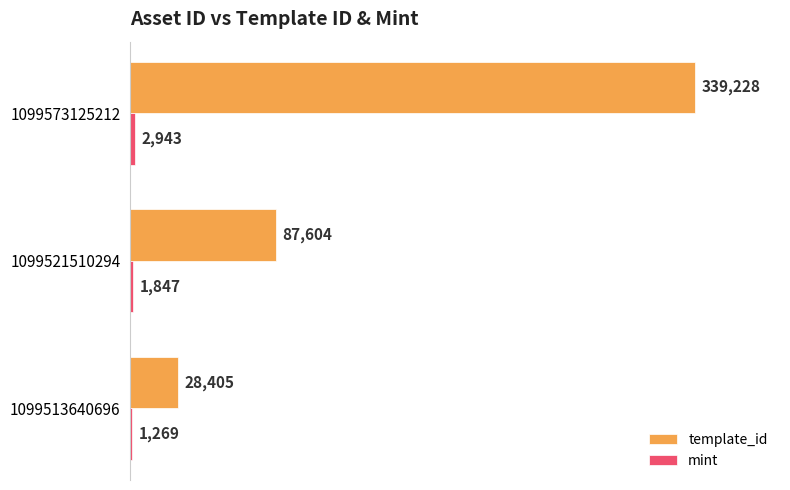

Between 1099521510294 and 1099573125212, which series saw the biggest shift?

template_id